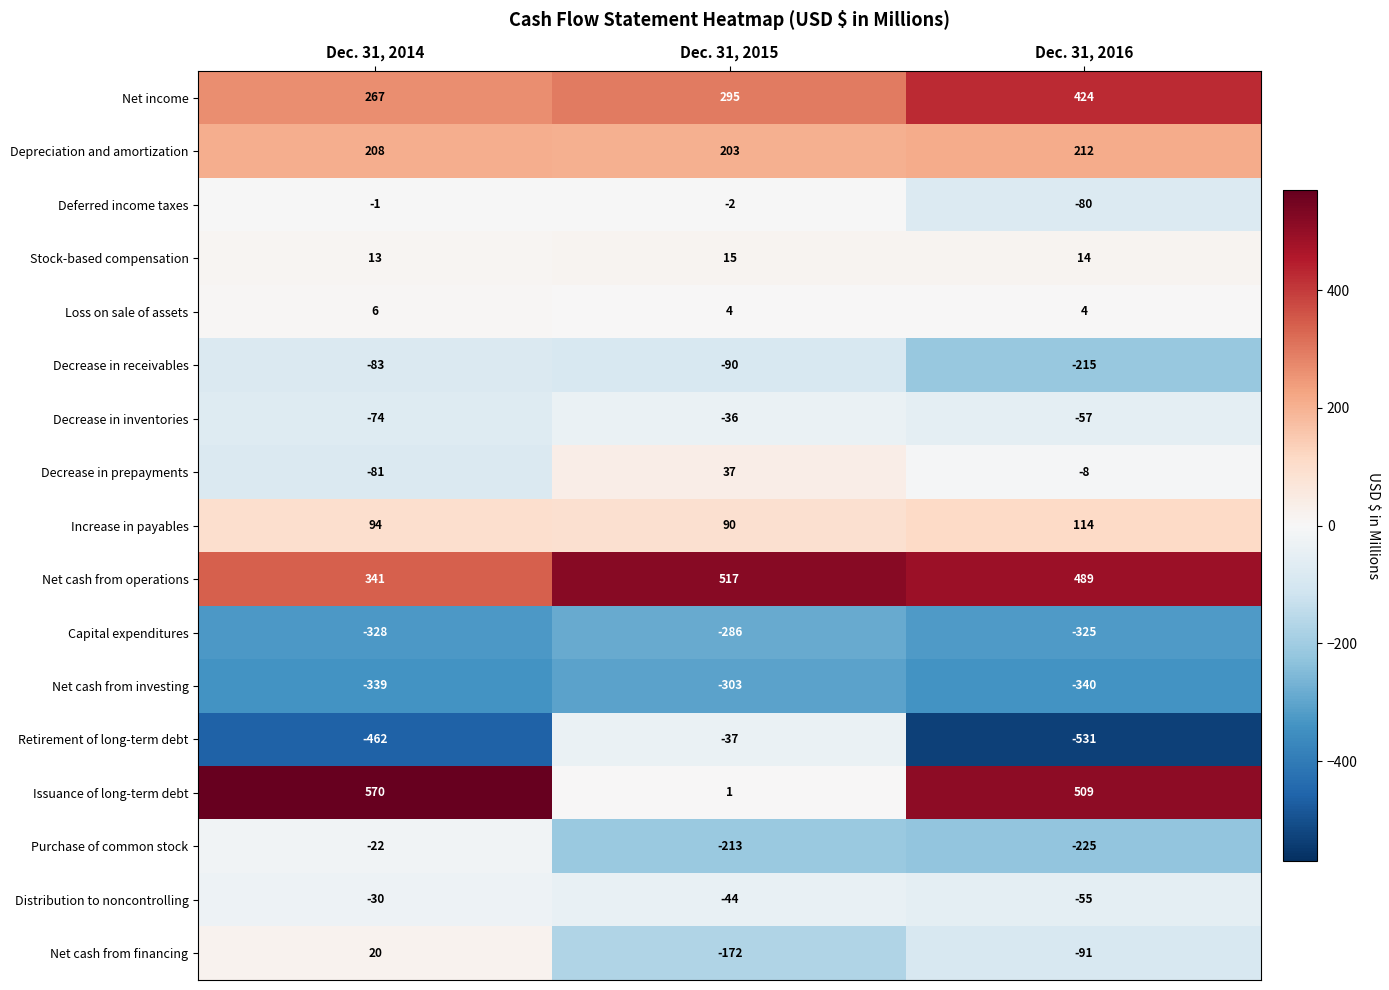

What value does the Loss on sale of assets series have at Dec. 31, 2016?

4